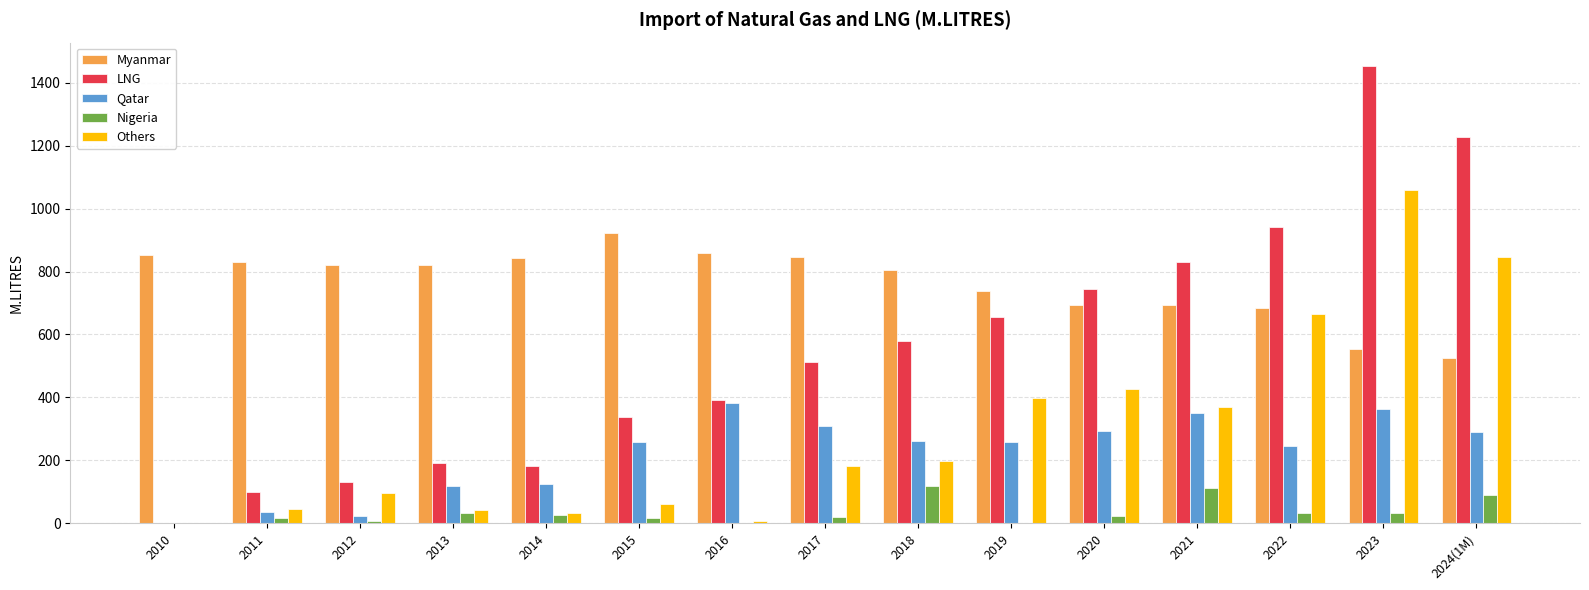

At which category is the sum across all series the highest?

2023